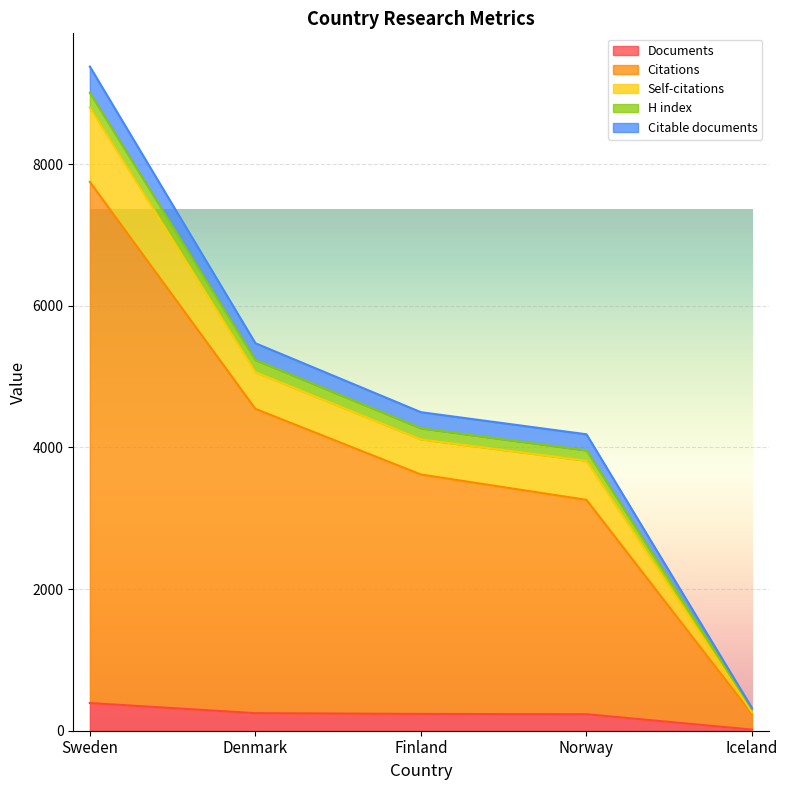

At which category is the sum across all series the highest?

Sweden